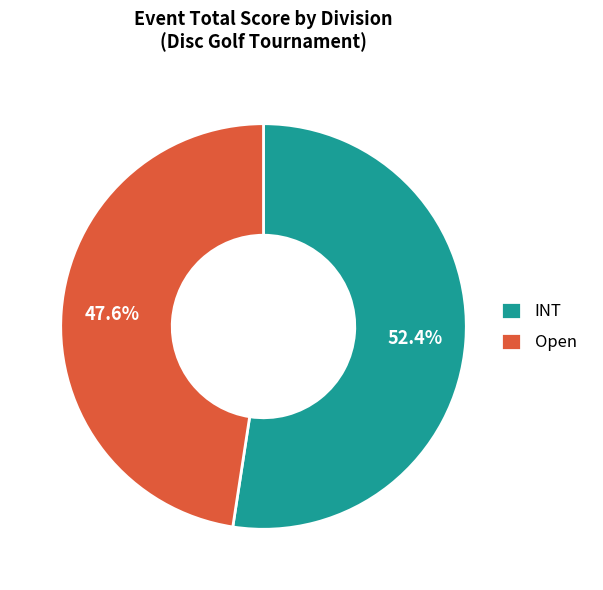

How many slices are in this pie chart?

2